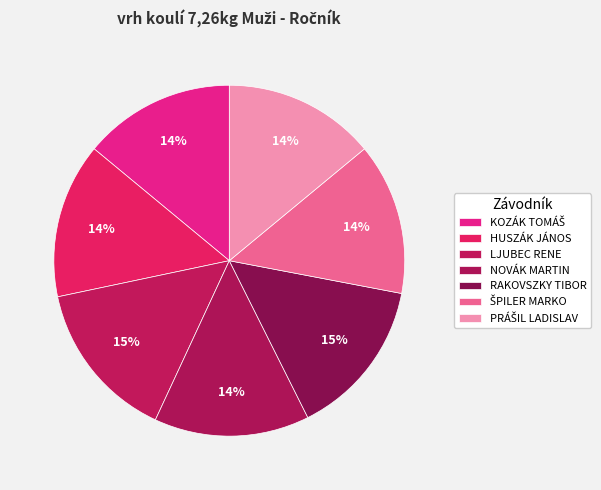

How many segments does this pie chart have?

7